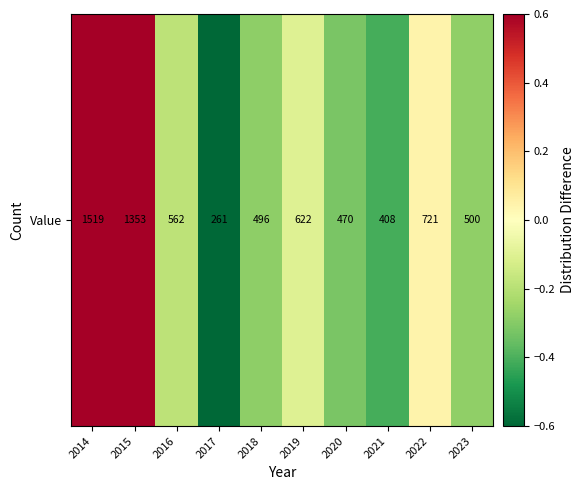

Where is the data nearest to the value 0?

2022